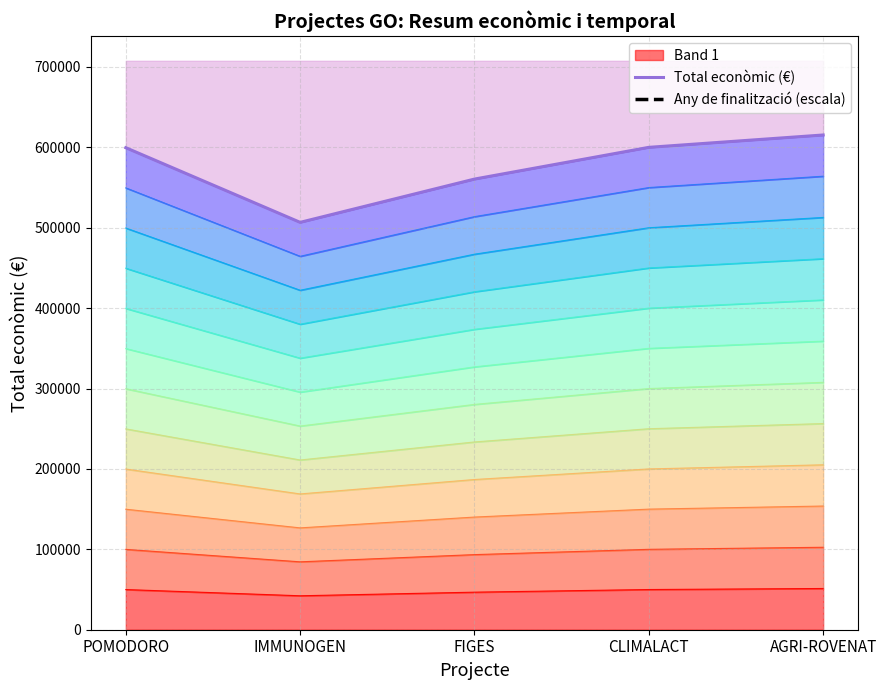

What is the label of the 2nd point from the left?

IMMUNOGEN